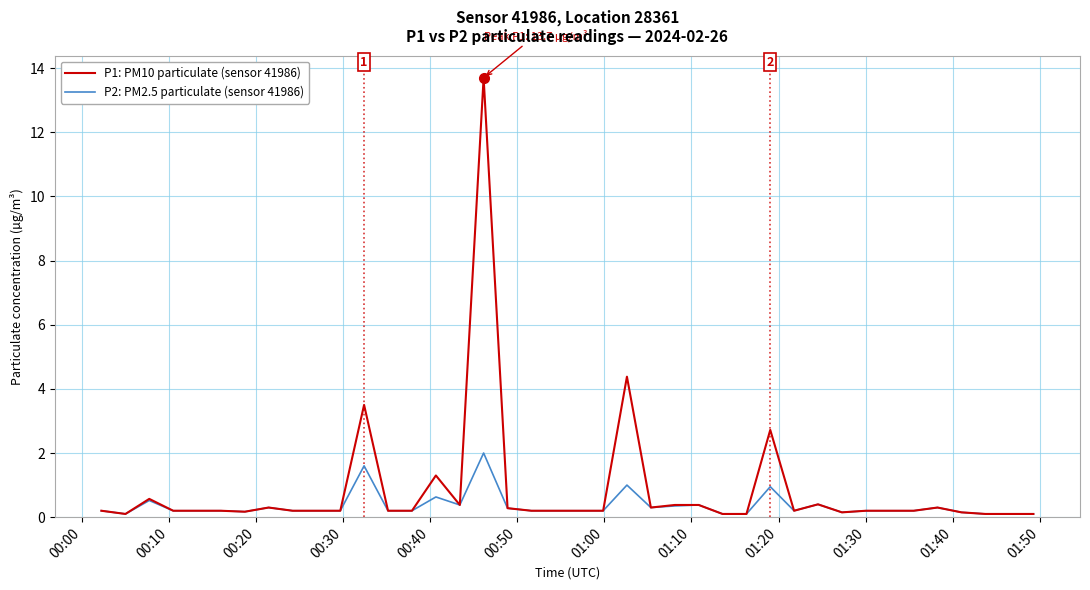

What is the average value of the P1: PM10 particulate (sensor 41986) series?

0.8